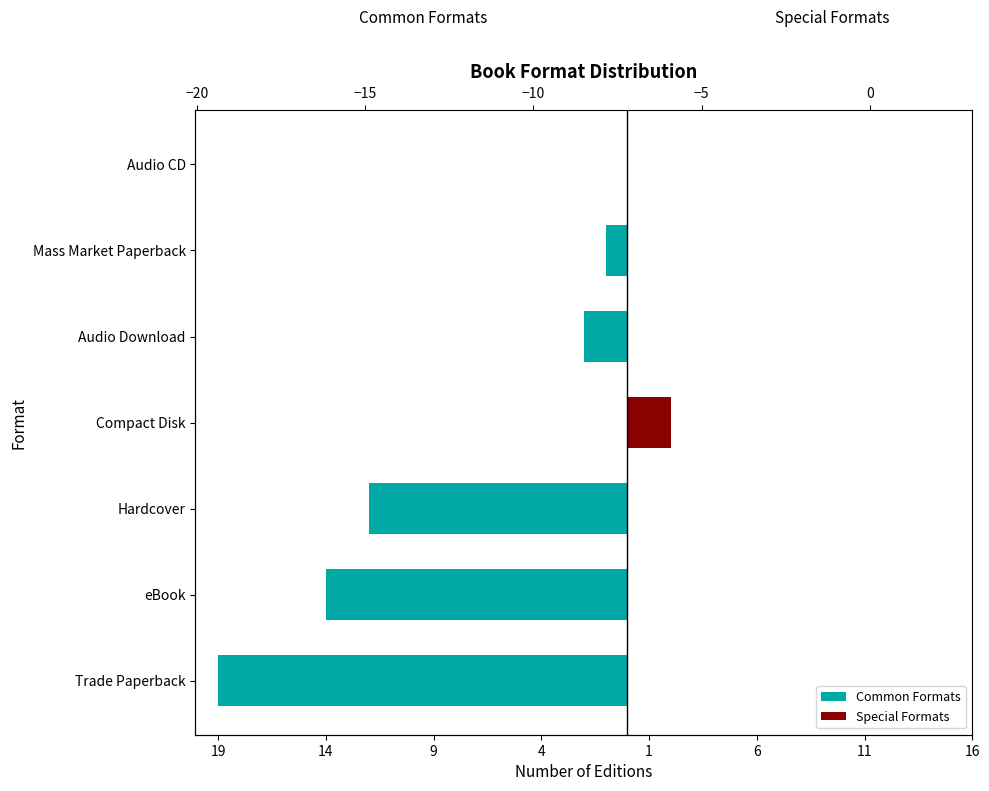

What is the spread (max minus min) of values at Mass Market Paperback?

1